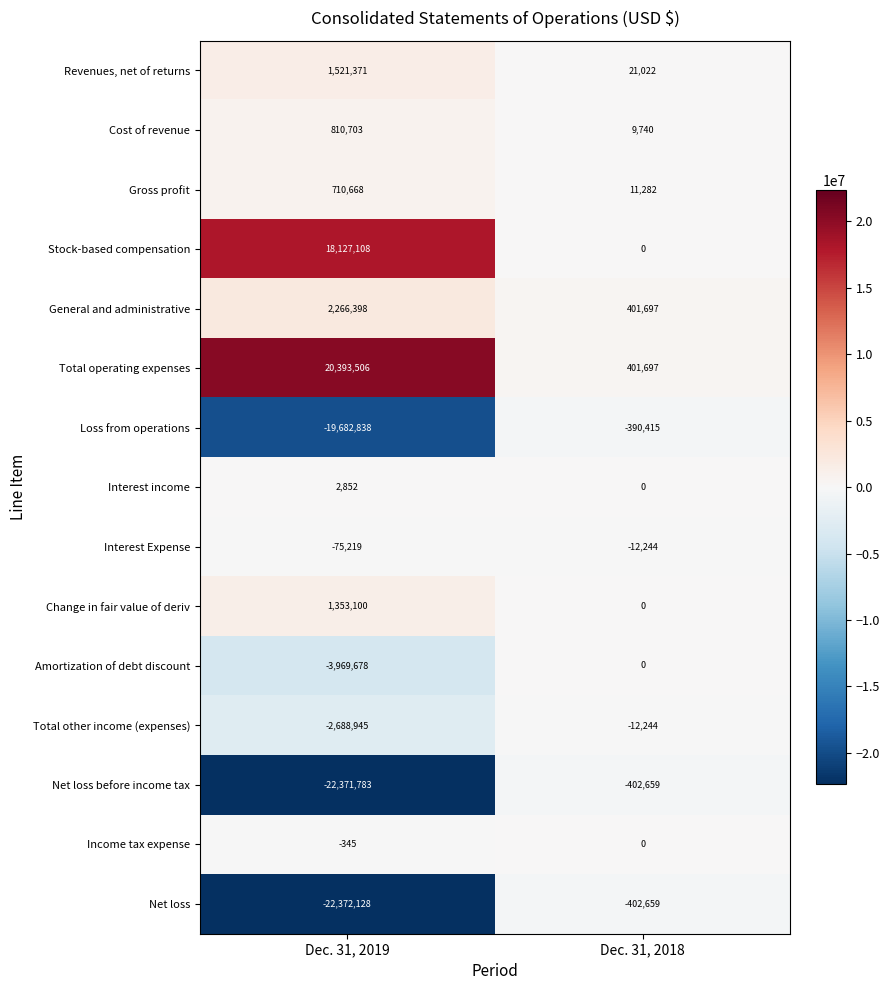

At which category is the sum across all series the highest?

Dec. 31, 2018